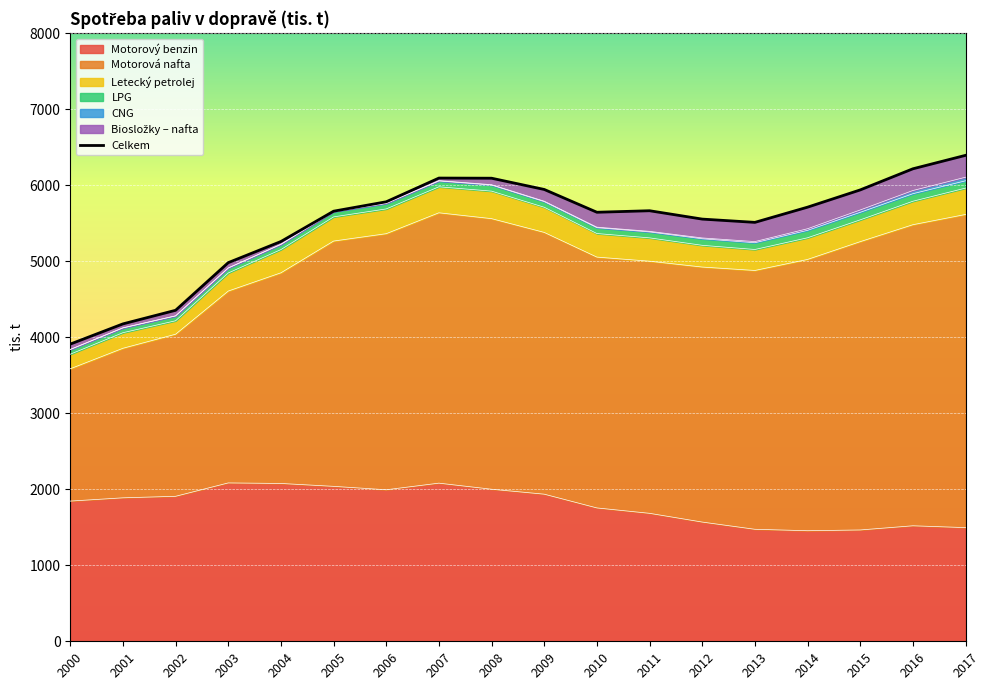

True or false: the data shows 6094 at 2008.

True